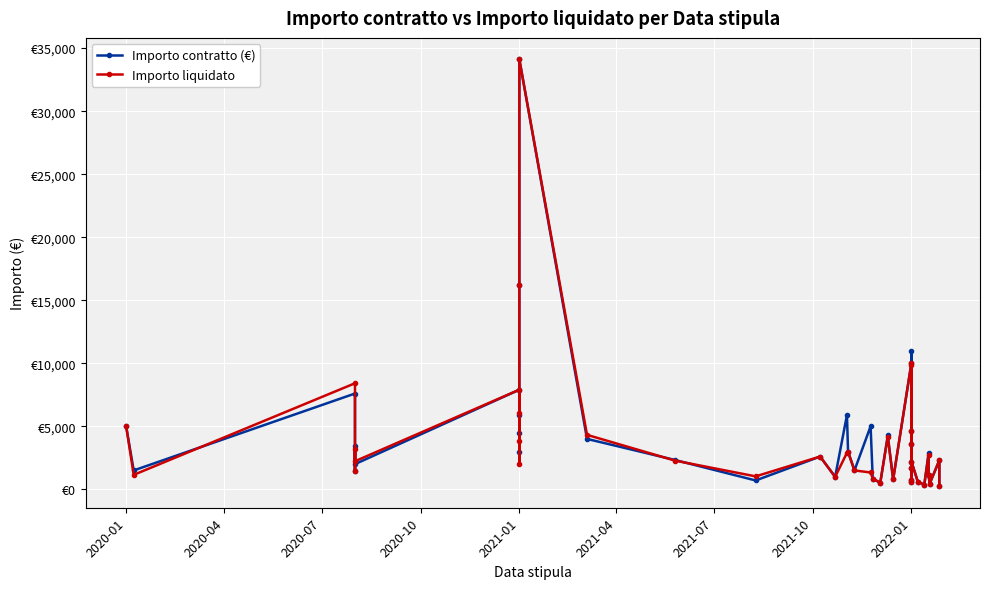

True or false: Importo contratto (€) and Importo liquidato cross at least once.

True